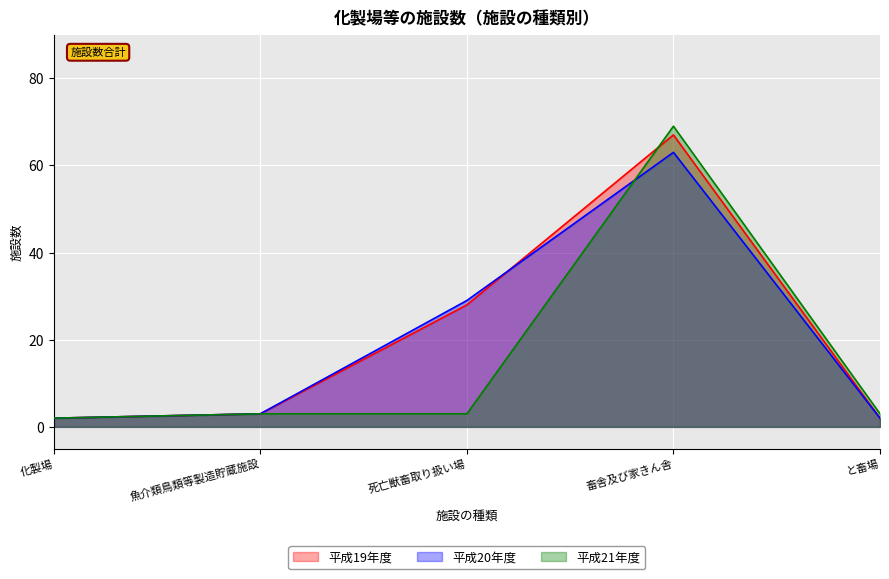

How many lines are shown in the chart?

3